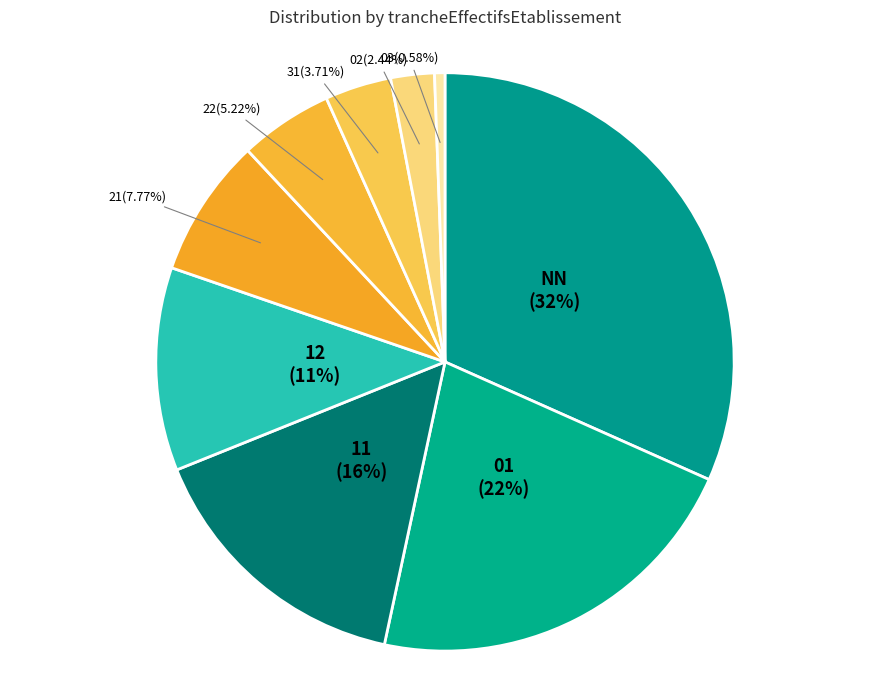

What is the smallest slice in the pie chart?

03